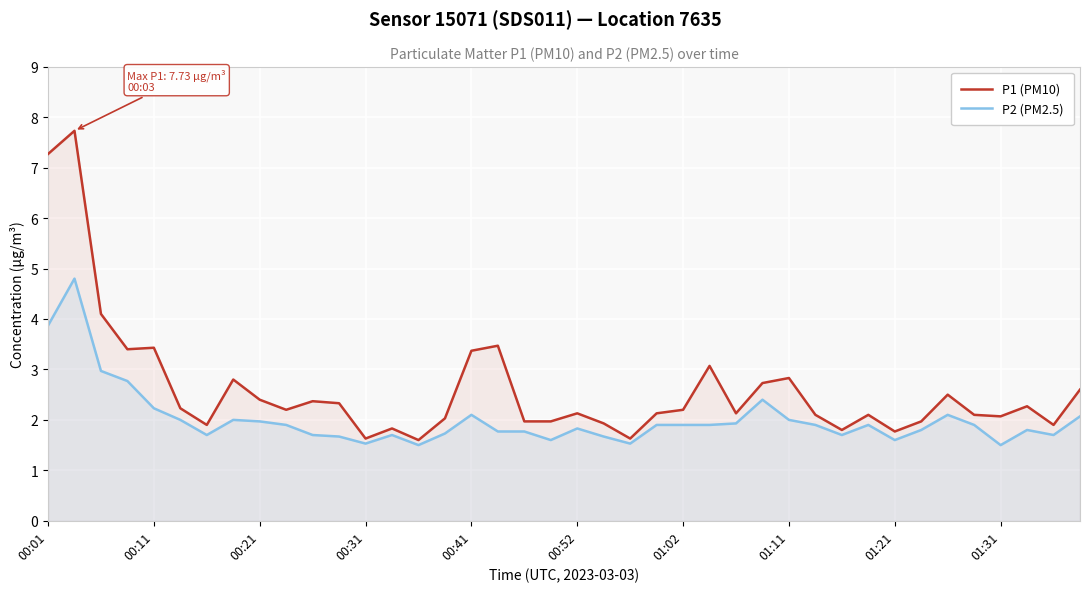

The value of P1 (PM10) at 01:11 is 2.8. True or false?

True